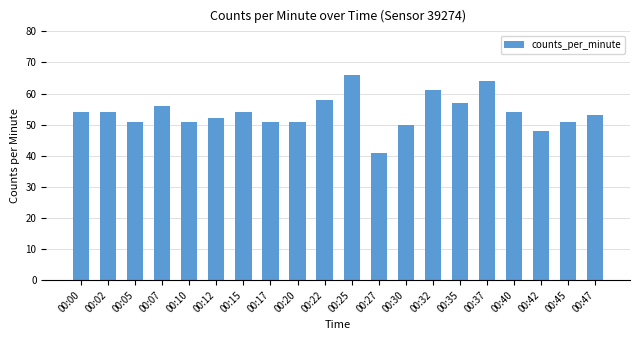

How many bars are there in total?

20